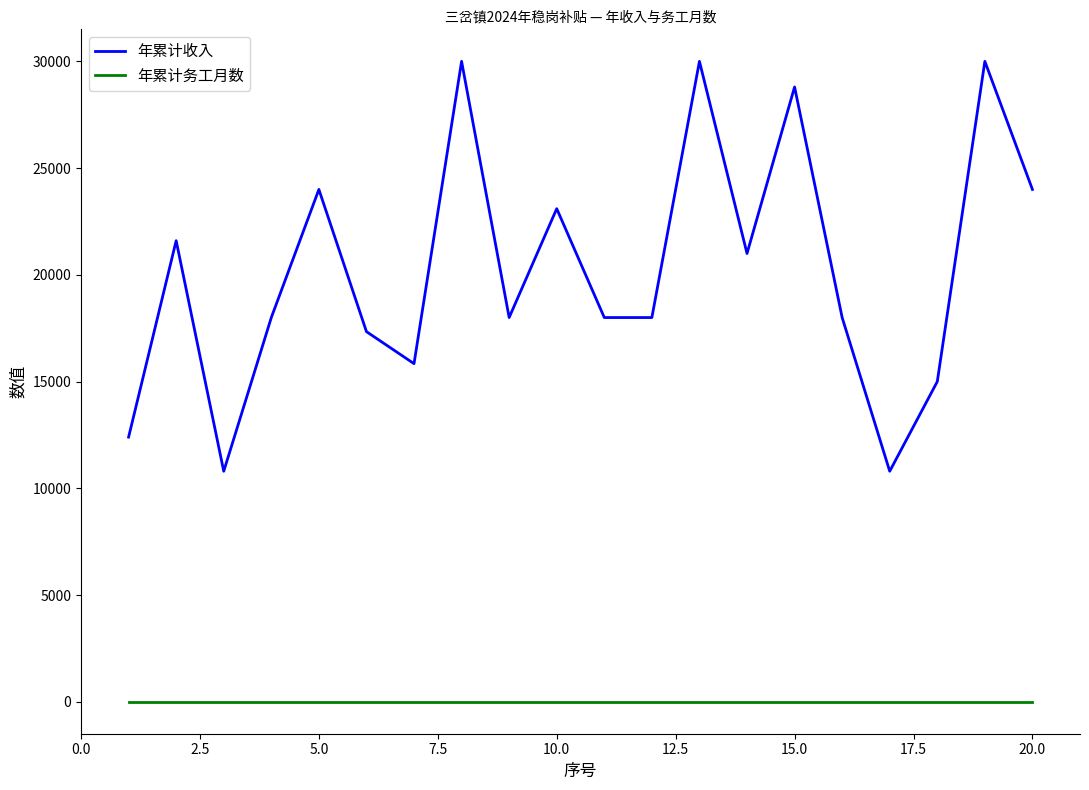

In 年累计收入, how many points are higher than both neighbors (excluding endpoints)?

7